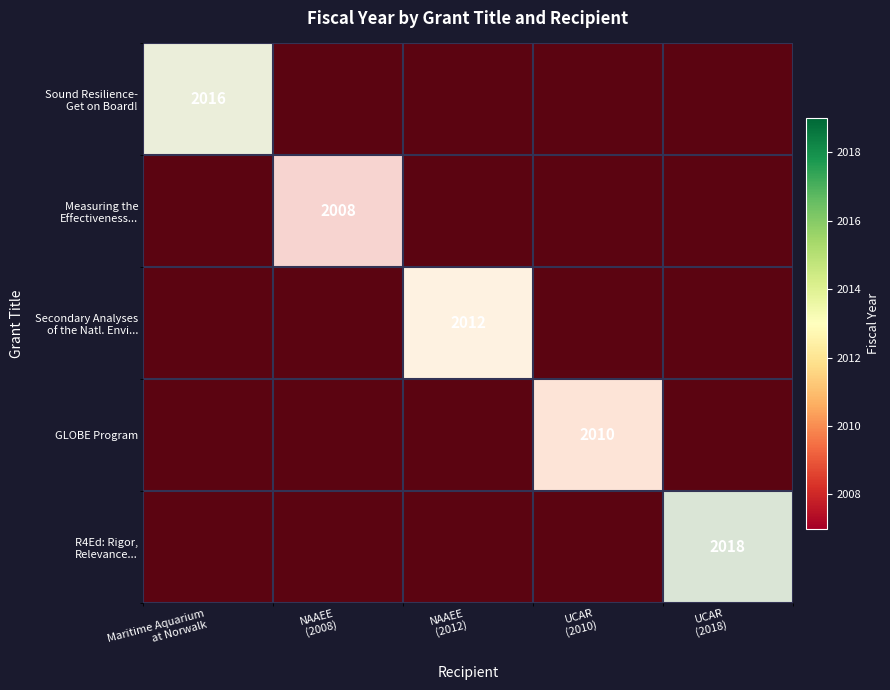

Which series has the largest range (max minus min)?

Sound Resilience- Get on Board!